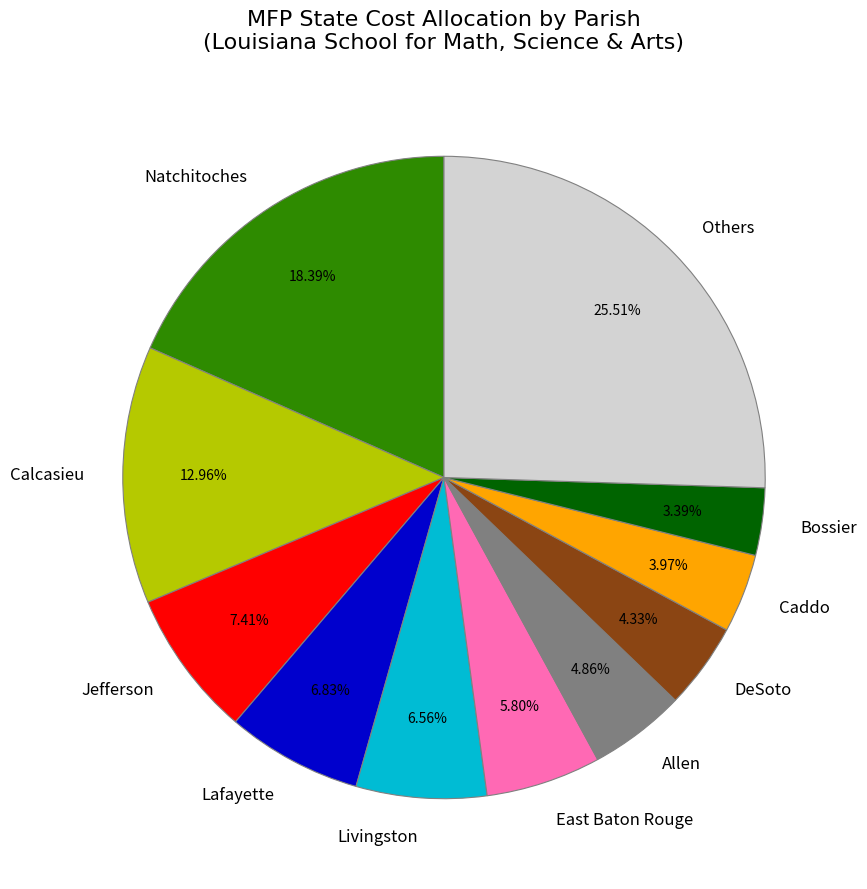

Is it true that East Baton Rouge is 1% of the pie?

False